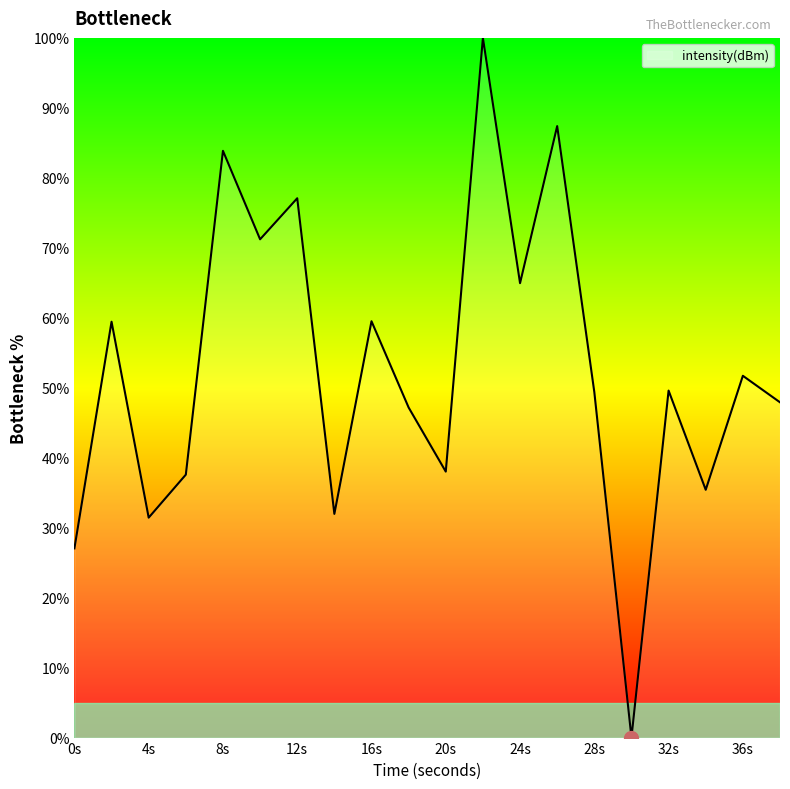

How many lines are shown in the chart?

1